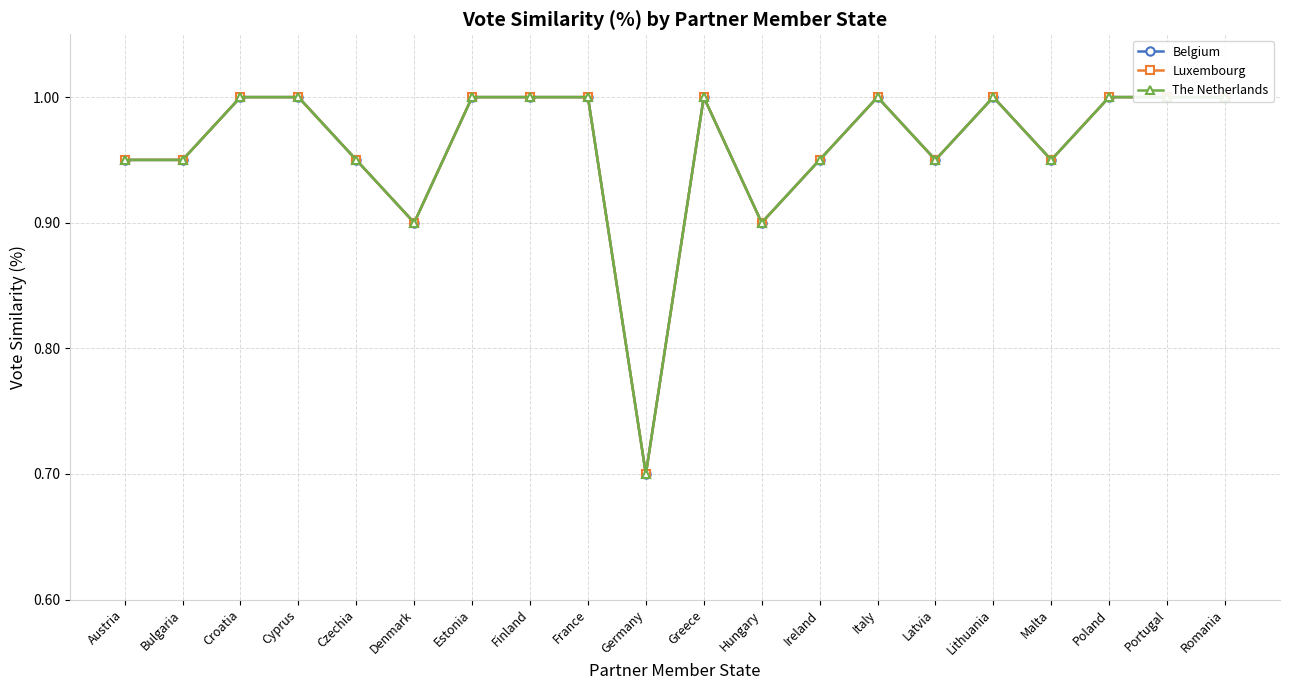

How many data points does each series have?

20